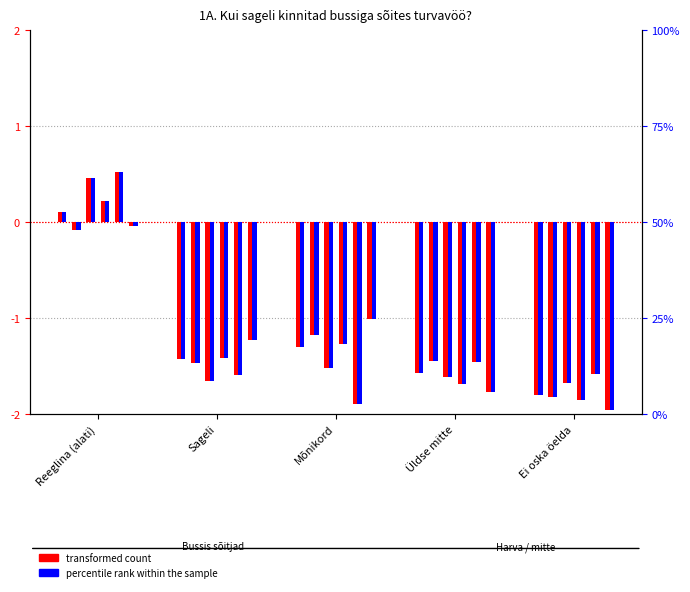

Reading right to left, extract all data points from this chart.

KÕIK (count): Ei oska öelda=-1.8	Üldse mitte=-1.6	Mõnikord=-1.3	Sageli=-1.4	Reeglina (alati)=0.1
KÕIK (rank): Ei oska öelda=-45.0	Üldse mitte=-39.3	Mõnikord=-32.6	Sageli=-35.8	Reeglina (alati)=2.7